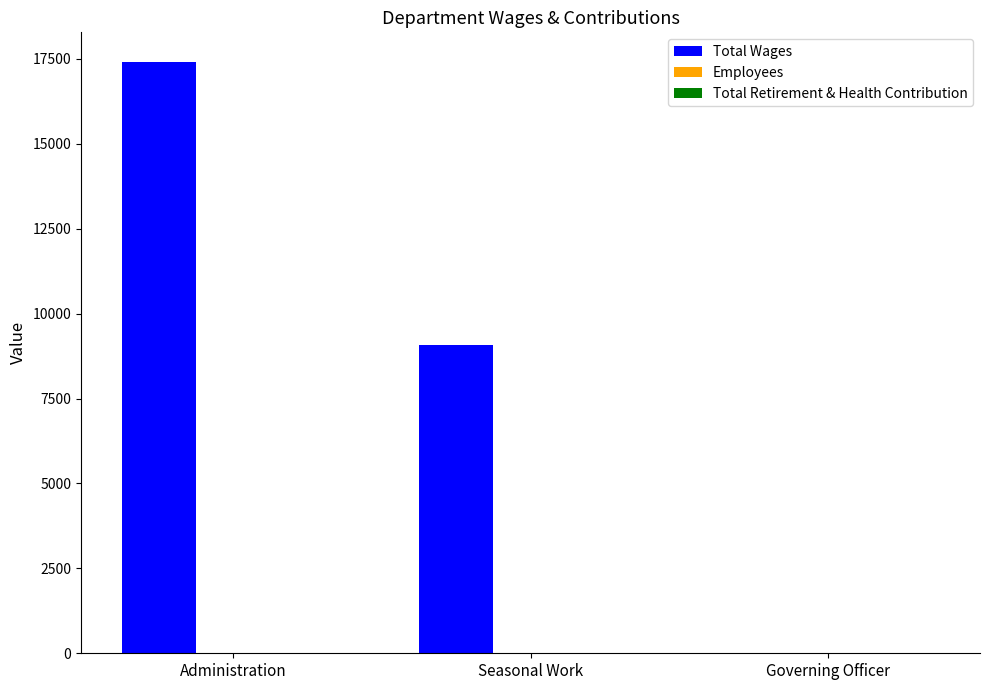

Which series has the largest total across all categories?

Total Wages